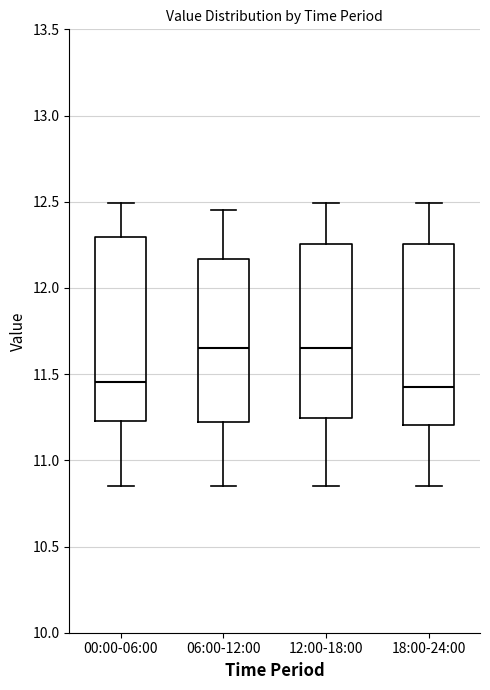

Reading left to right, read every box against the y-axis: the position of its median line, the range the box covers, and the ends of its whiskers. The values are not printed on the chart, so give them approximately, as read against the axis.

00:00-06:00: median 11.45, box 11.25 to 12.30, whiskers 10.85 to 12.50
06:00-12:00: median 11.65, box 11.20 to 12.15, whiskers 10.85 to 12.45
12:00-18:00: median 11.65, box 11.25 to 12.25, whiskers 10.85 to 12.50
18:00-24:00: median 11.45, box 11.20 to 12.25, whiskers 10.85 to 12.50